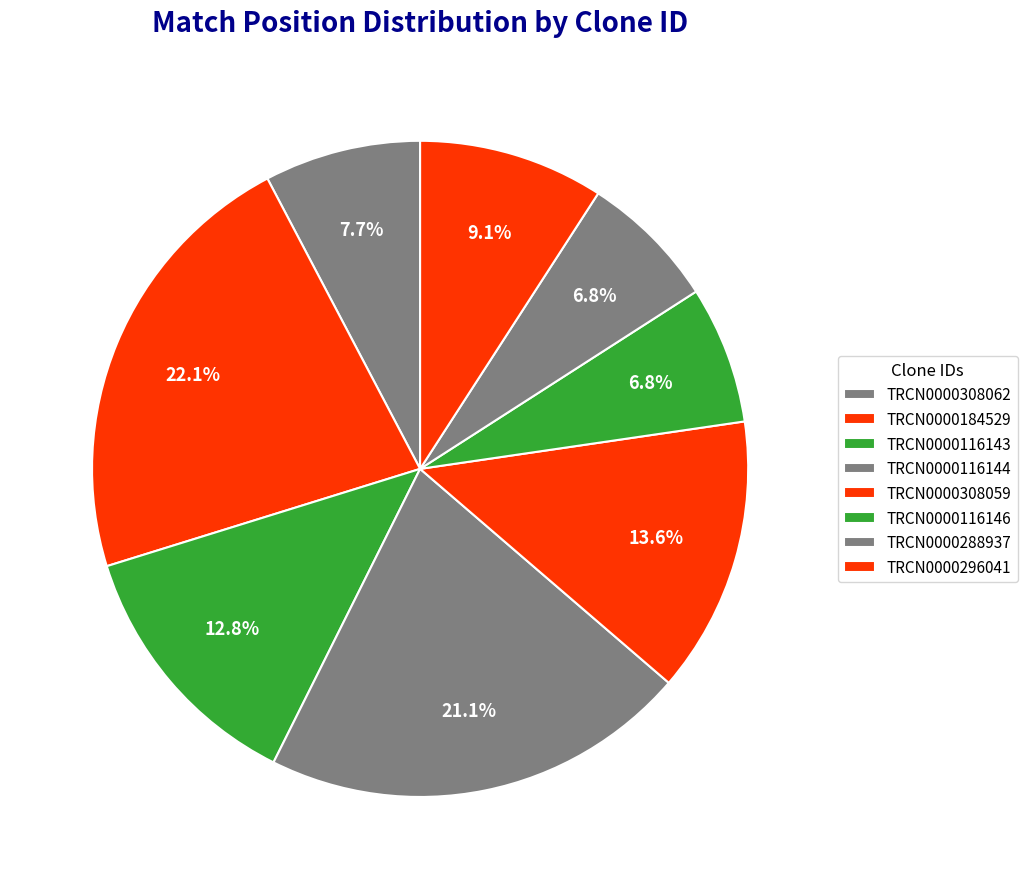

Count the number of slices in the pie.

8